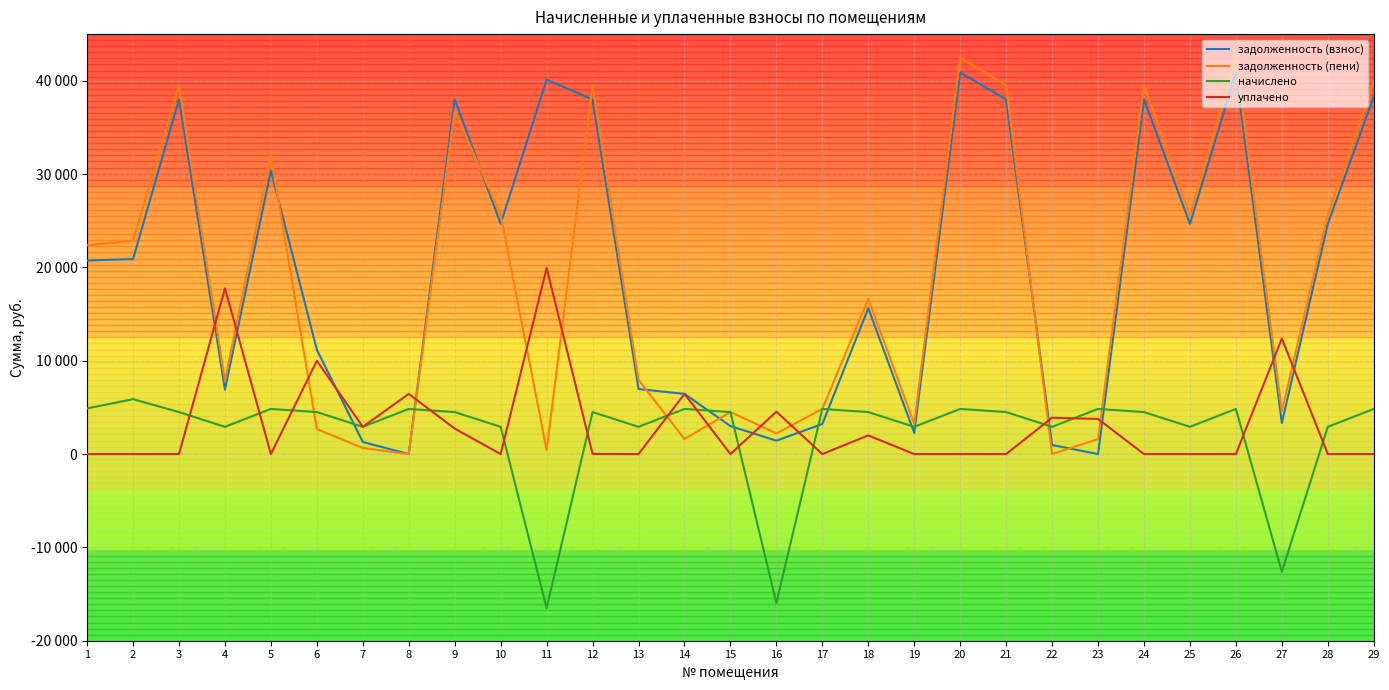

Reading left to right, extract all data points from this chart.

задолженность (взнос): 1=20739.6	2=20896.6	3=38010.1	4=6904.7	5=30377.0	6=11177.4	7=1293.2	8=0.0	9=38010.1	10=24664.5	11=40117.3	12=37996.1	13=6970.0	14=6450.6	15=2999.1	16=1433.2	17=3225.3	18=15635.5	19=2270.4	20=40877.0	21=38010.1	22=973.4	23=0.0	24=38010.1	25=24664.5	26=40877.0	27=3326.6	28=24664.5	29=38305.6
задолженность (пени): 1=22367.8	2=22858.3	3=39509.6	4=7877.8	5=31989.6	6=2676.9	7=648.7	8=0.0	9=36784.5	10=25637.5	11=433.4	12=39495.7	13=7943.1	14=1612.7	15=4498.6	16=2217.7	17=4837.9	18=16635.0	19=3243.5	20=42489.6	21=39509.6	22=0.0	23=1612.7	24=39509.6	25=25637.5	26=42489.6	27=4594.1	28=25637.5	29=39918.2
начислено: 1=4884.8	2=5885.1	3=4498.6	4=2919.2	5=4837.9	6=4498.6	7=2919.2	8=4837.9	9=4498.6	10=2919.2	11=-16516.0	12=4498.6	13=2919.2	14=4837.9	15=4498.6	16=-15958.6	17=4837.9	18=4498.6	19=2919.2	20=4837.9	21=4498.6	22=2919.2	23=4837.9	24=4498.6	25=2919.2	26=4837.9	27=-12617.6	28=2919.2	29=4837.9
уплачено: 1=0.0	2=0.0	3=0.0	4=17759.8	5=0.0	6=10000.0	7=2919.2	8=6450.6	9=2725.1	10=0.0	11=19942.5	12=14.0	13=0.0	14=6450.6	15=0.0	16=4542.1	17=0.0	18=2000.0	19=0.0	20=0.0	21=0.0	22=3894.0	23=3762.8	24=0.0	25=0.0	26=0.0	27=12381.5	28=0.0	29=0.0